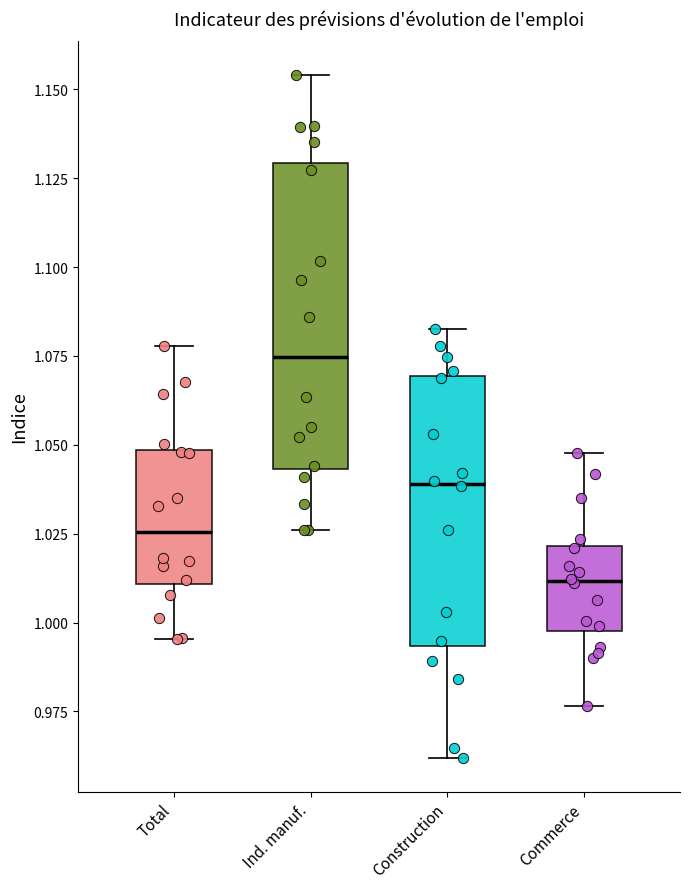

Where does the lower whisker of the box for Ind. manuf. end on the y-axis? The values are not printed on the chart, so give them approximately, as read against the axis.

1.025